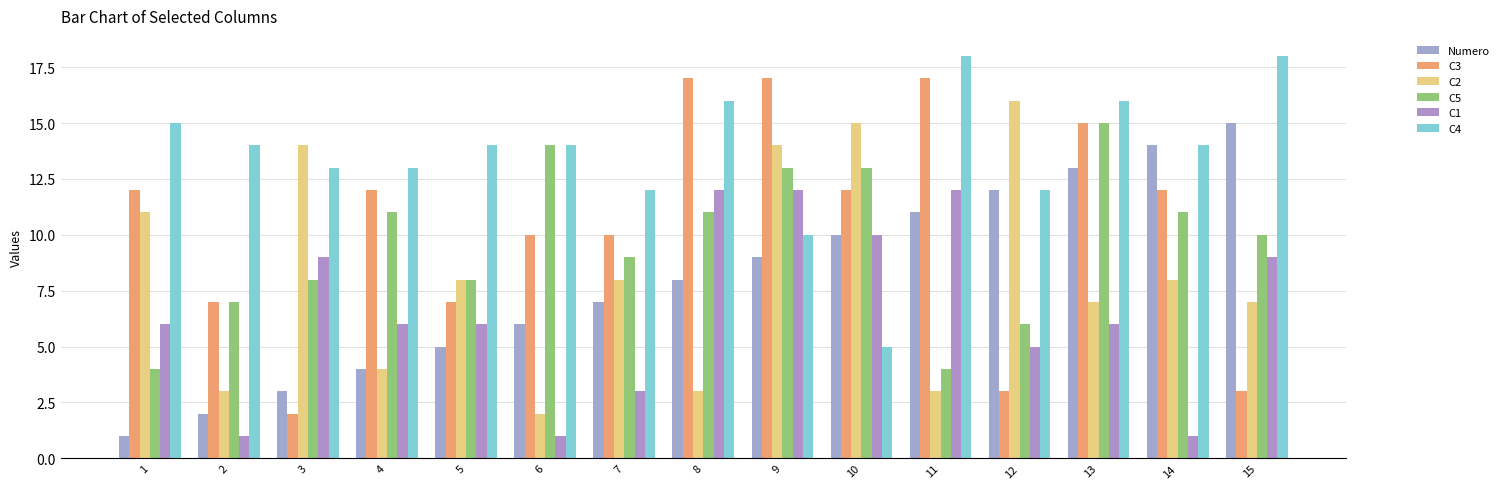

At which label does C5 first exceed 10?

4